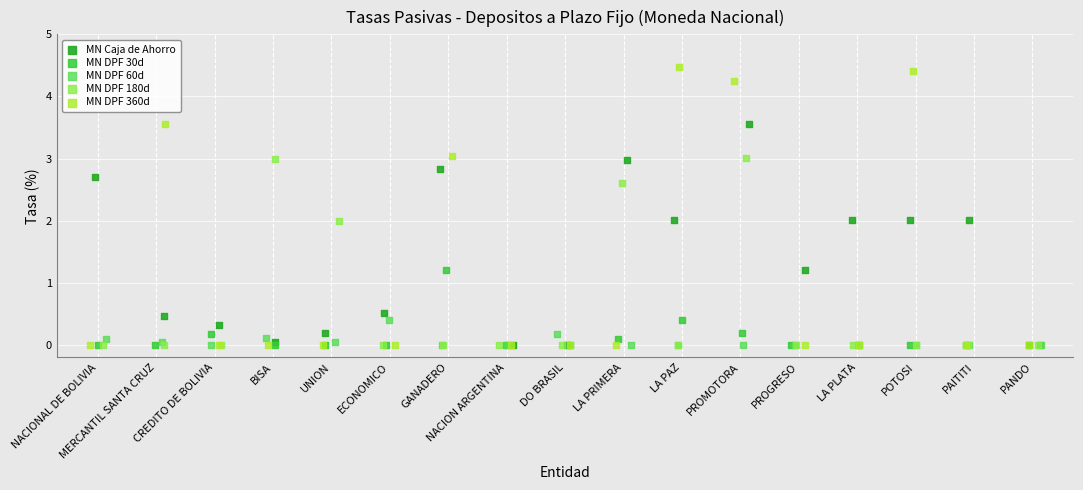

Which series has the widest spread of Y values?

MN DPF 360d